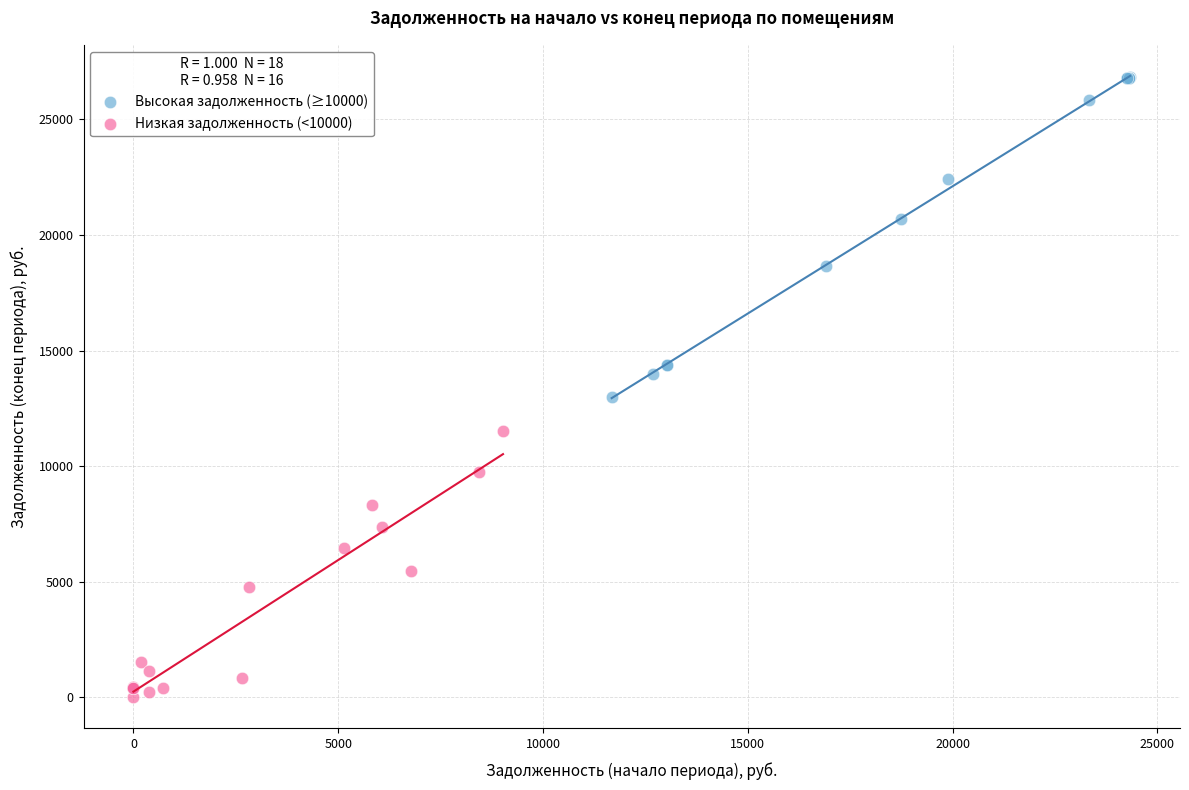

Which series has the widest spread of Y values?

Высокая задолженность (≥10000)